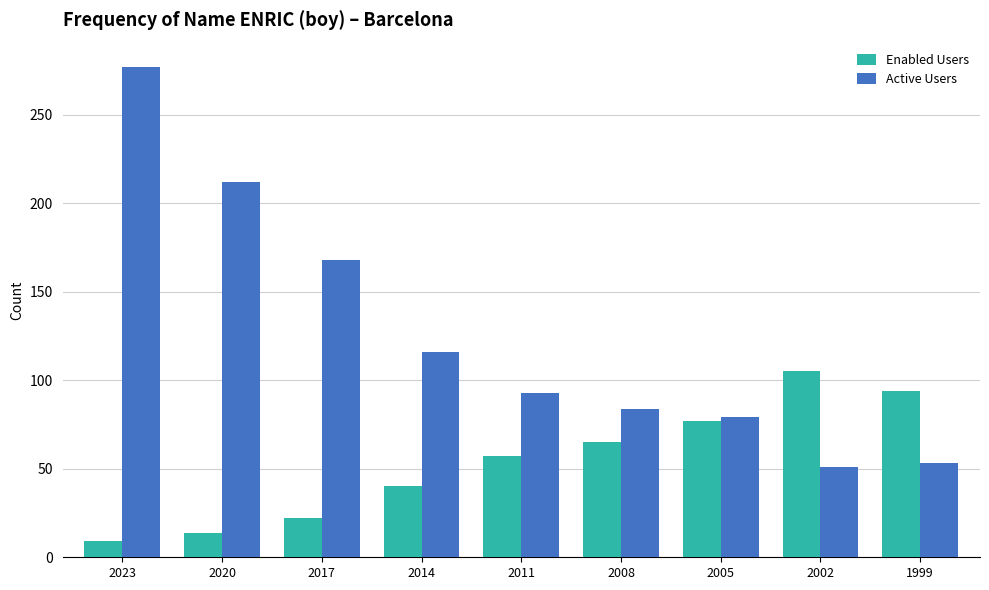

Reading right to left, transcribe all the data shown in this chart.

Enabled Users: 1999=94	2002=105	2005=77	2008=65	2011=57	2014=40	2017=22	2020=14	2023=9
Active Users: 1999=53	2002=51	2005=79	2008=84	2011=93	2014=116	2017=168	2020=212	2023=277